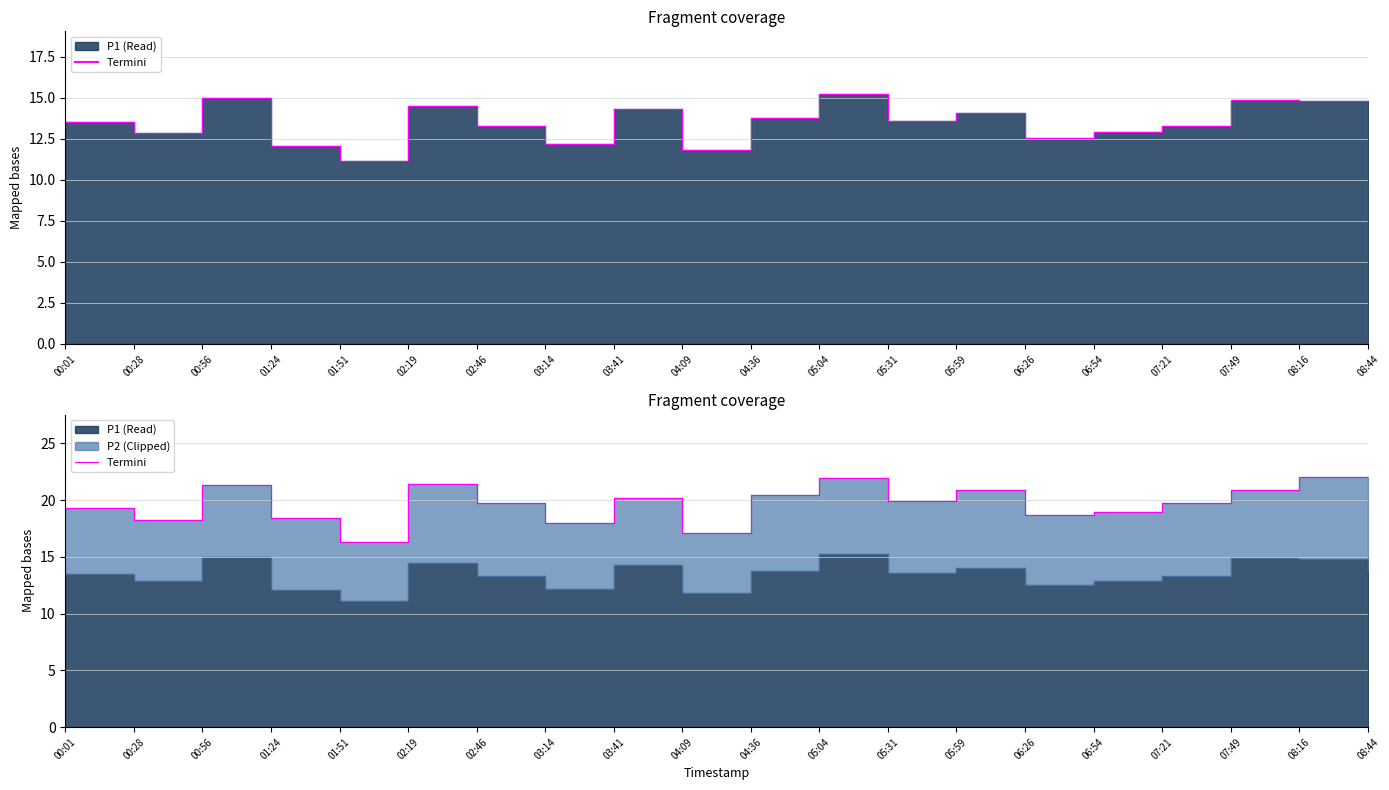

Reading left to right, transcribe all the data shown in this chart.

19.3	18.3	21.3	18.4	16.4	21.4	19.8	18.0	20.2	17.1	20.5	21.9	19.9	20.9	18.7	18.9	19.8	20.9	22.0	20.4